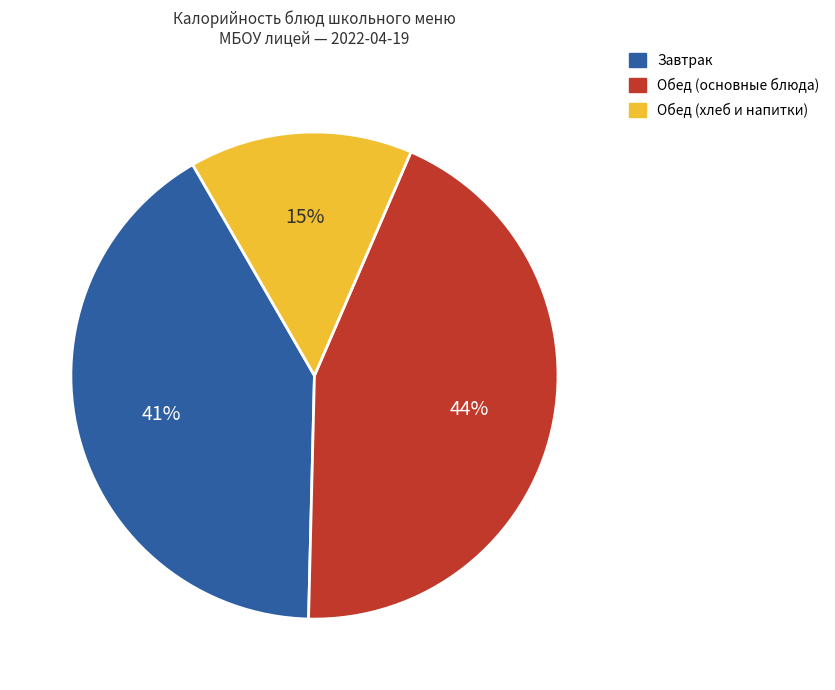

Combined, do Завтрак and Обед (хлеб и напитки) account for over 50%?

Yes